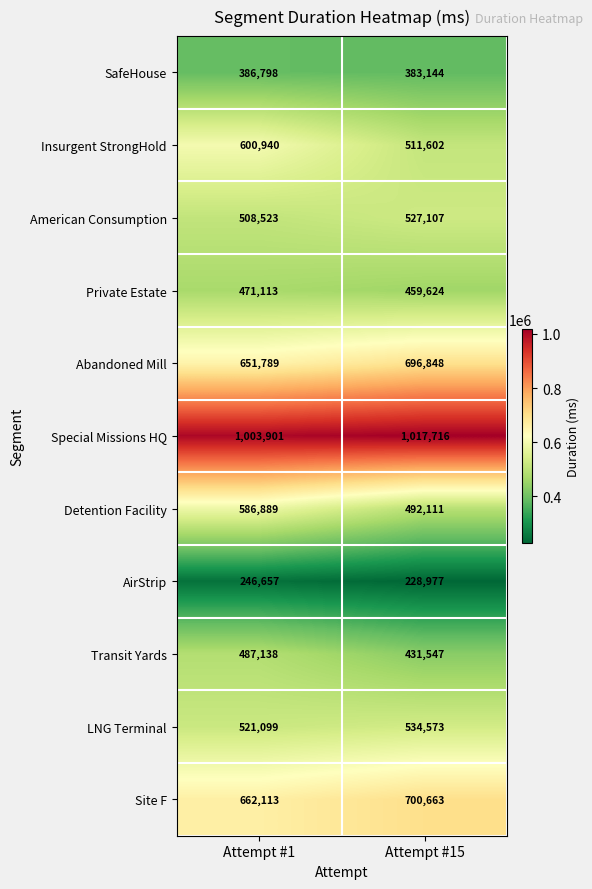

Between Attempt #1 and Attempt #15, which series saw the biggest shift?

Detention Facility